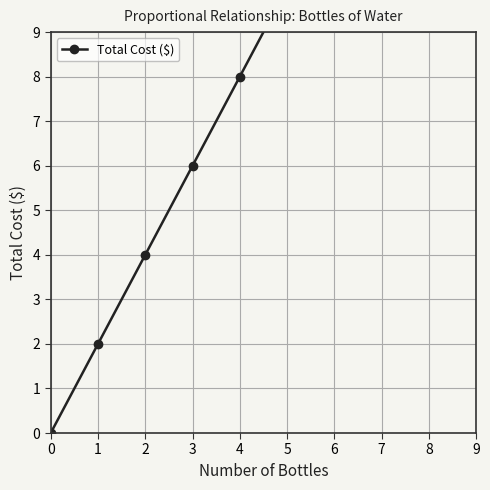

How many data points does each series have?

9